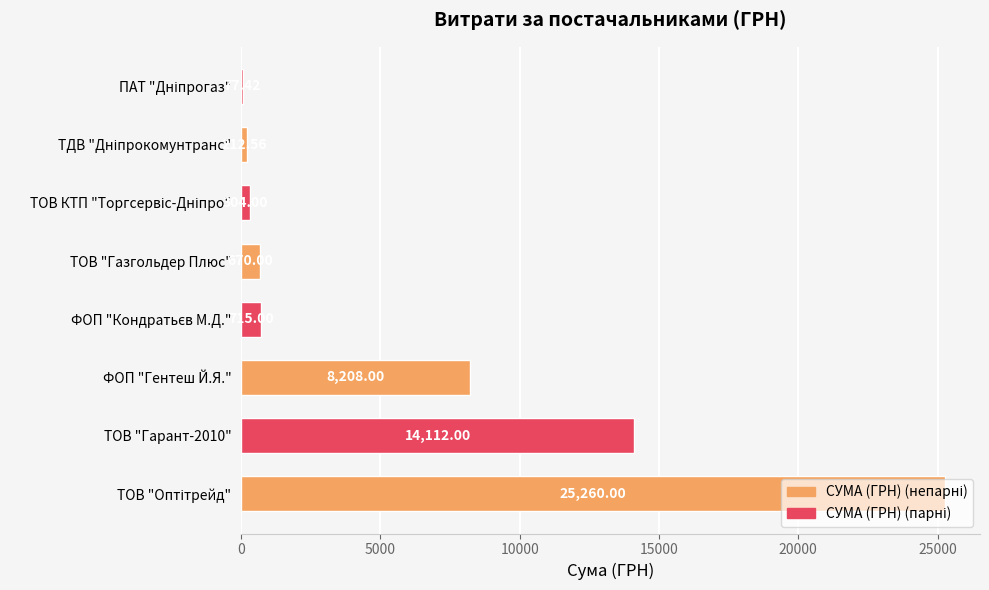

What is the sum of the values at ТОВ "Газгольдер Плюс" and ТОВ "Гарант-2010"?

14782.0